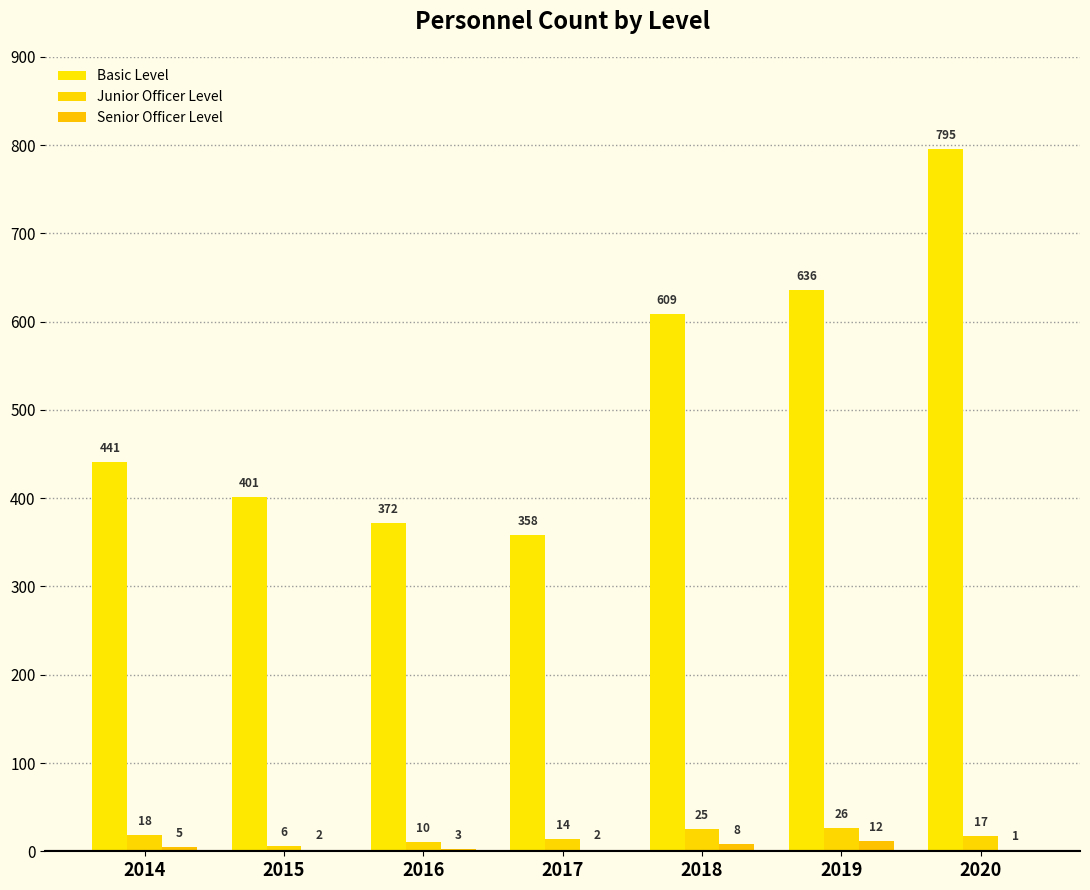

Which has a higher value, 2019 or 2017?

2019